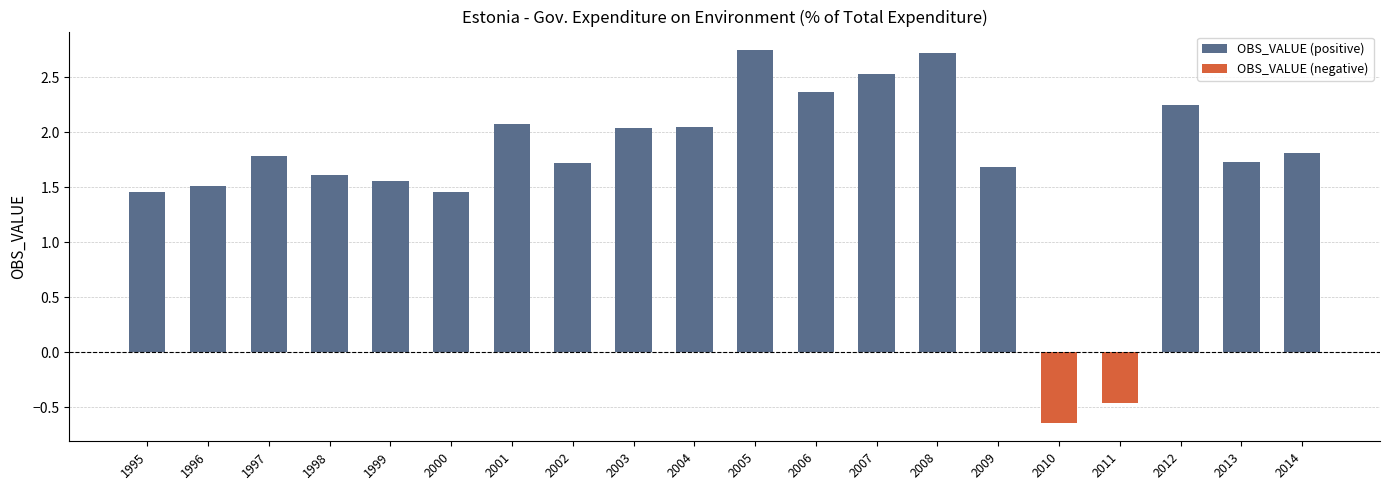

Between 1999 and 2003, which series saw the biggest shift?

OBS_VALUE (positive)